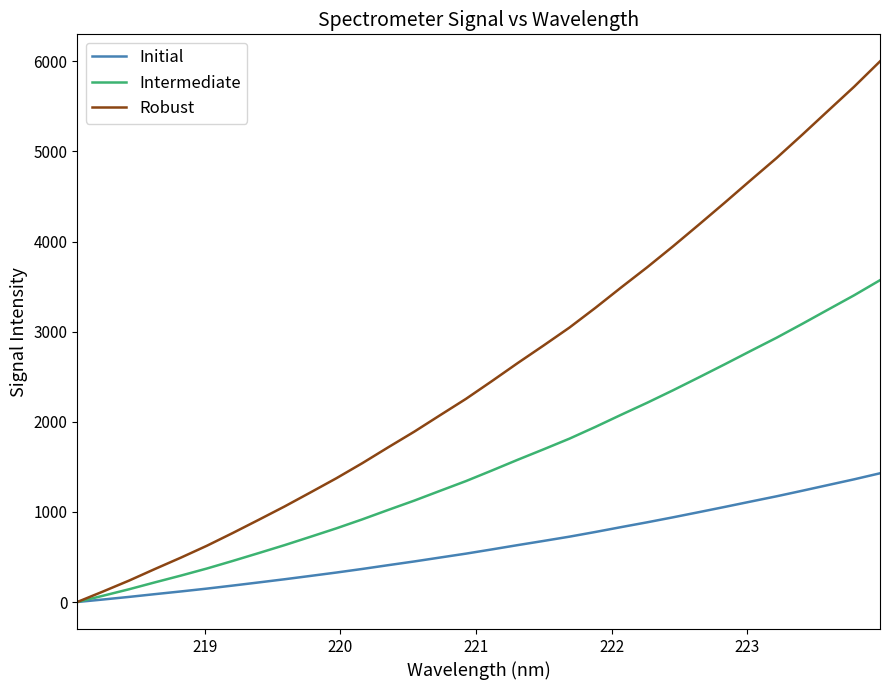

Rank the series by their maximum value, from highest to lowest.

Robust, Intermediate, Initial